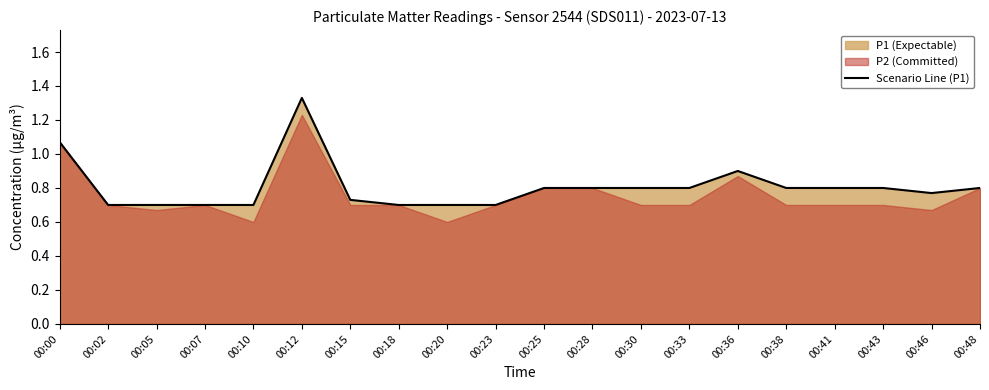

What is the difference between the values at 00:10 and 00:33?

0.1